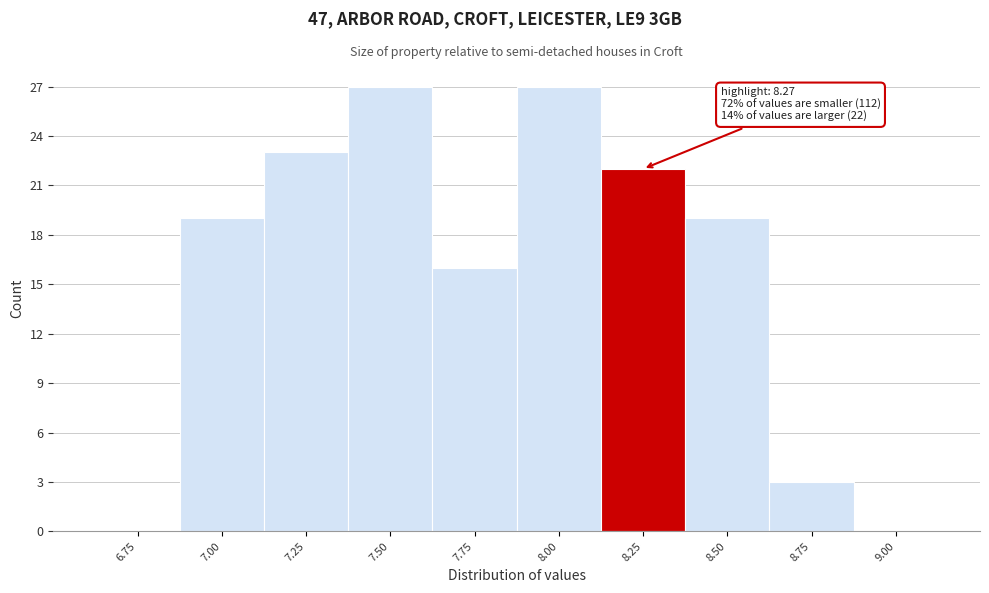

Reading right to left, extract all data points from this chart.

9.00=0	8.75=3	8.50=19	8.25=22	8.00=27	7.75=16	7.50=27	7.25=23	7.00=19	6.75=0